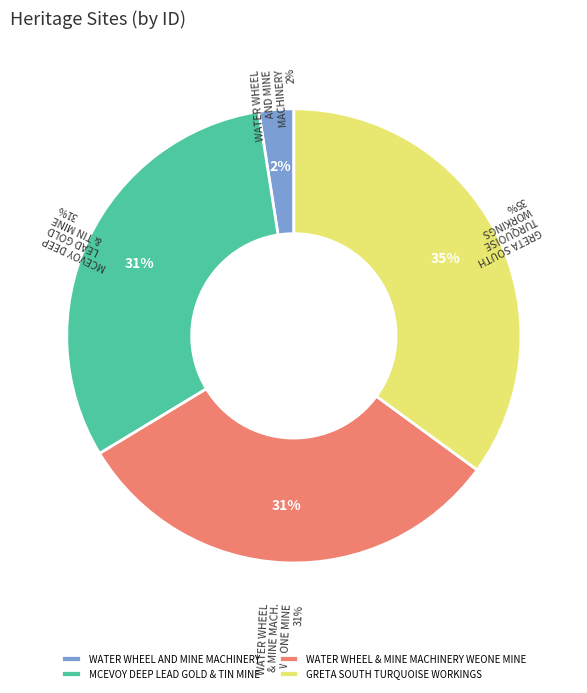

How much of the chart is everything except WATER WHEEL & MINE MACHINERY WEONE MINE?

68.7%